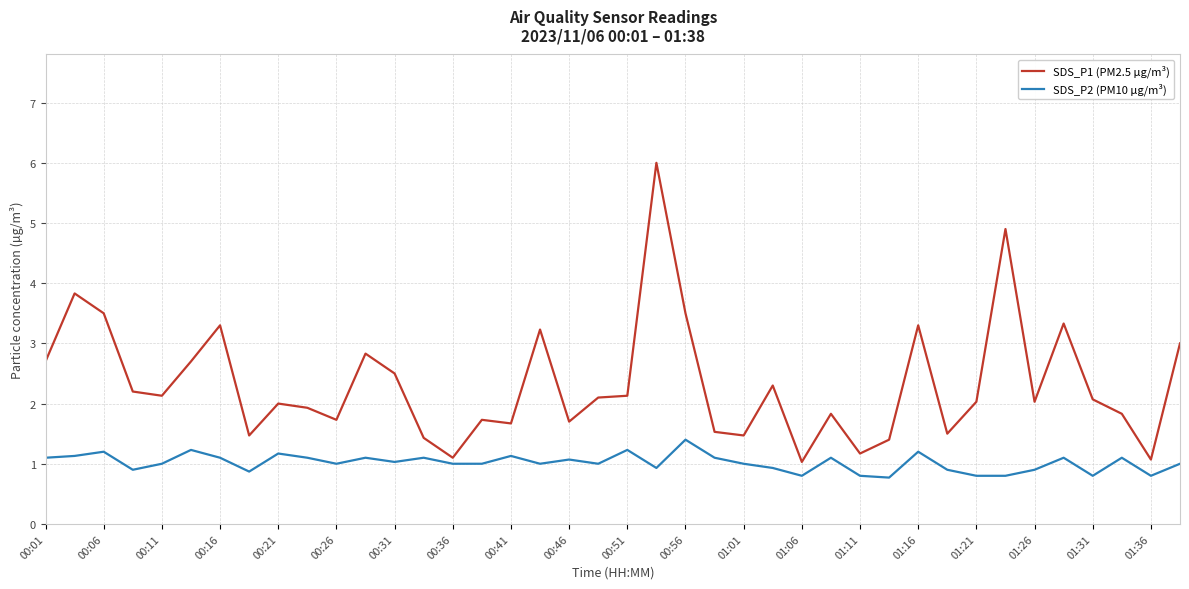

What is the minimum value shown in the chart?

0.8